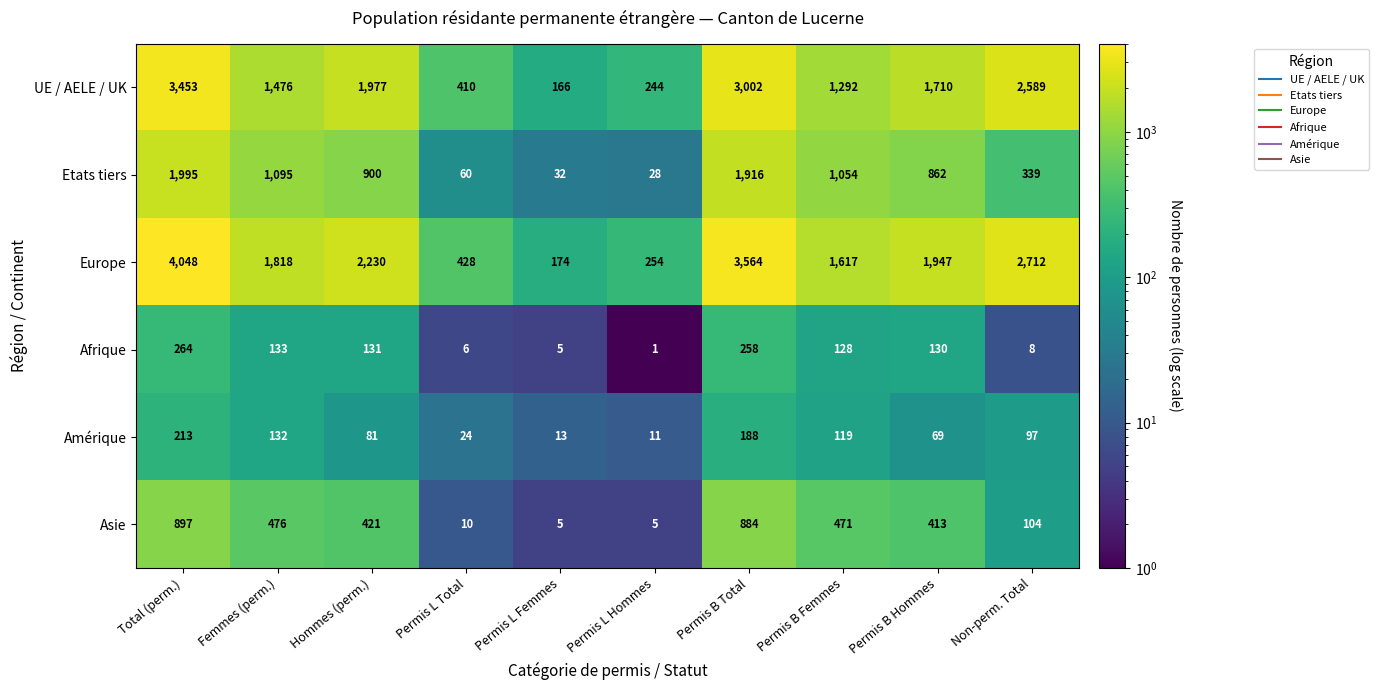

Which series has the largest range (max minus min)?

Europe